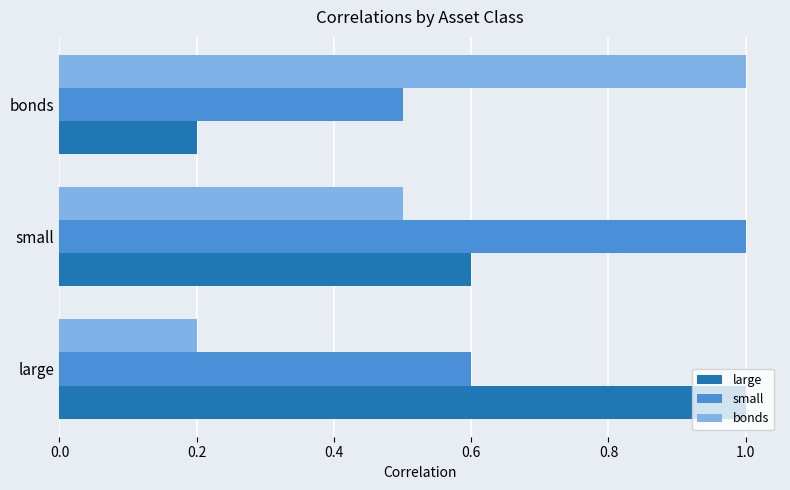

What is the highest value of the bonds series?

1.0